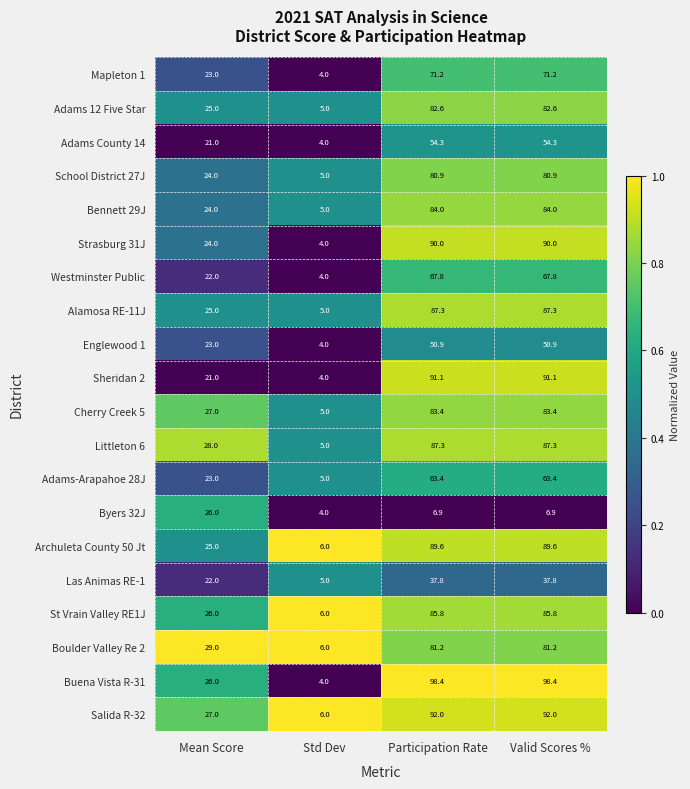

At how many categories does at least one series exceed 22?

3